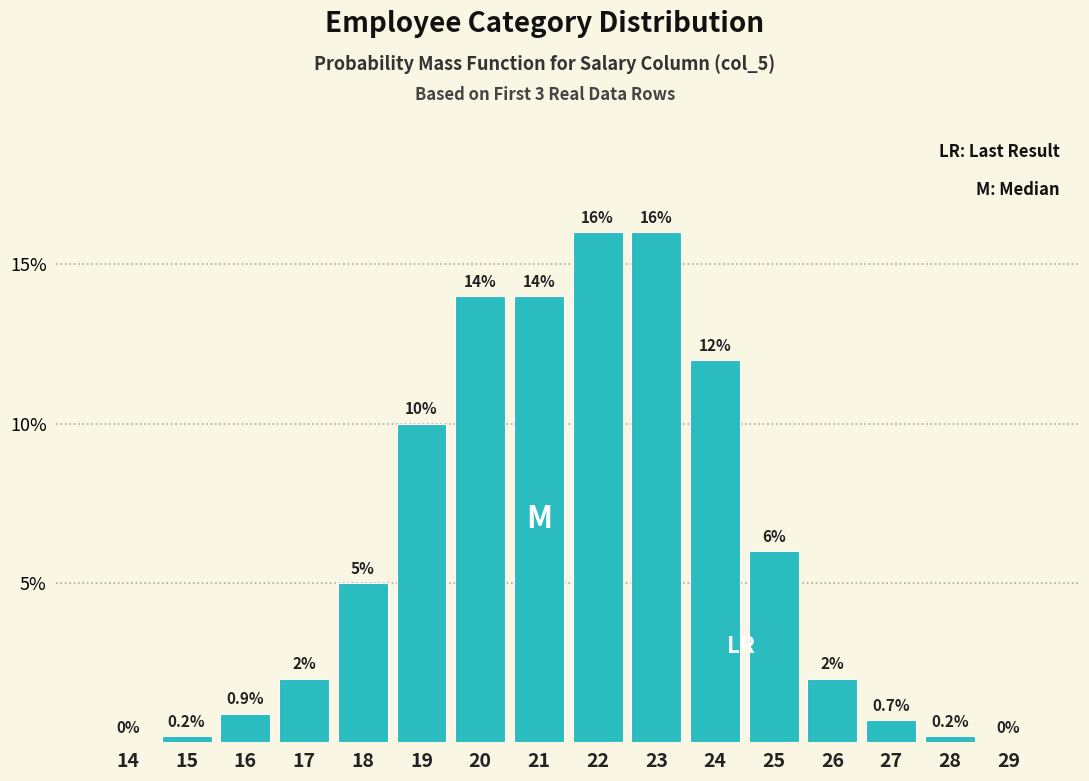

Reading left to right, what are all the values shown in this chart?

14=0.0	15=0.2	16=0.9	17=2.0	18=5.0	19=10.0	20=14.0	21=14.0	22=16.0	23=16.0	24=12.0	25=6.0	26=2.0	27=0.7	28=0.2	29=0.0